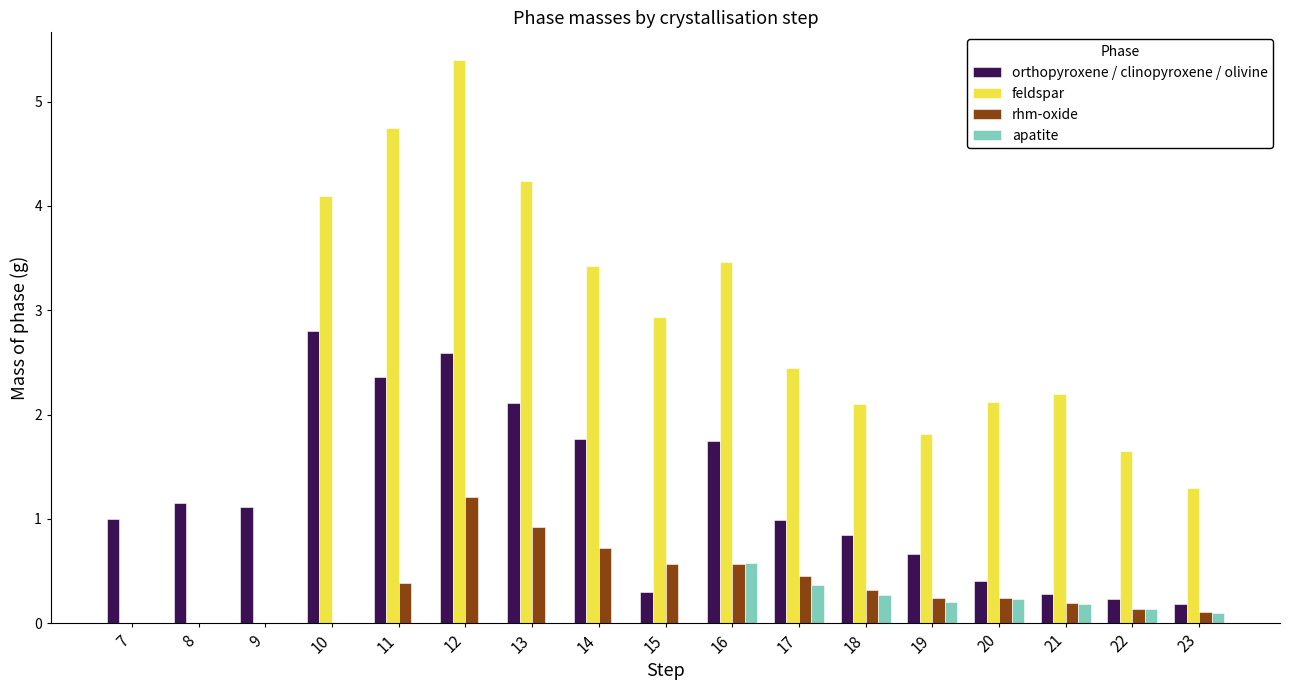

What is the maximum value shown in the chart?

5.4